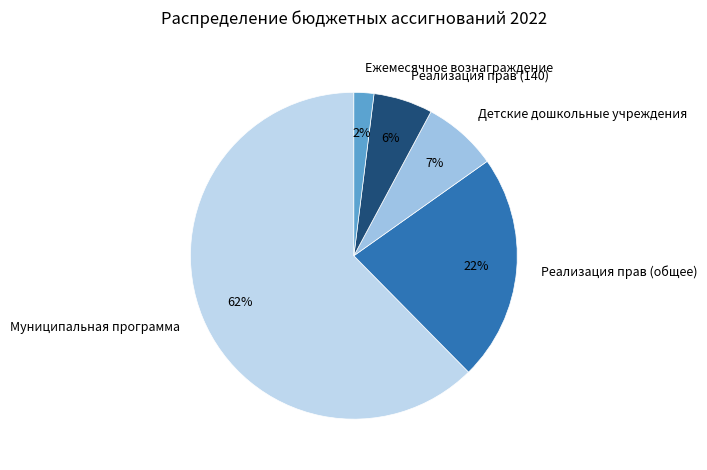

To the nearest percent, what portion does Ежемесячное вознаграждение represent?

2%